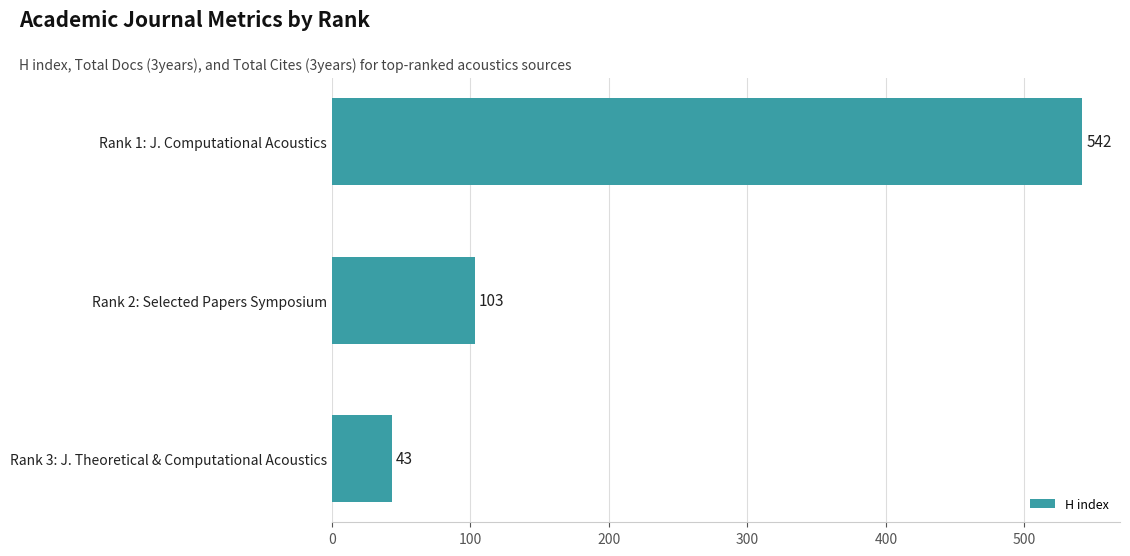

The chart shows a value of 56 at Rank 2: Selected Papers Symposium. True or false?

False